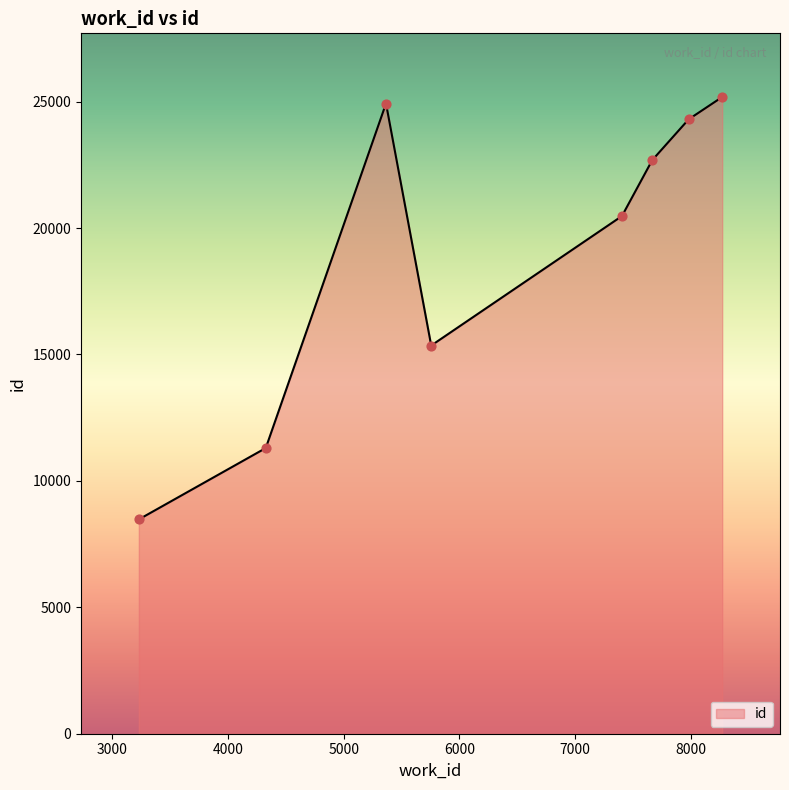

How many interior local peaks (higher than both neighbors) does the data have?

1